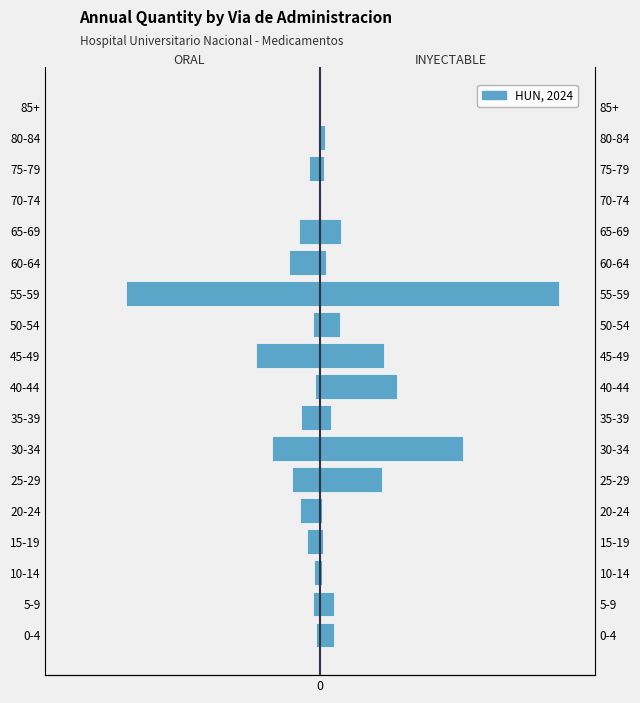

How many categories are shown in the chart?

18